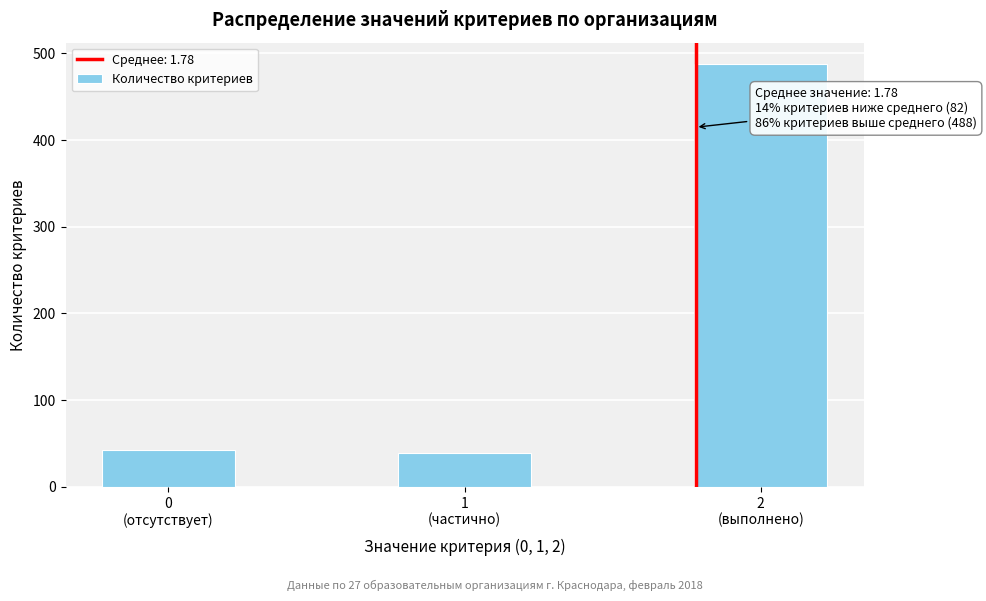

Reading left to right, transcribe all the data shown in this chart.

43	39	488